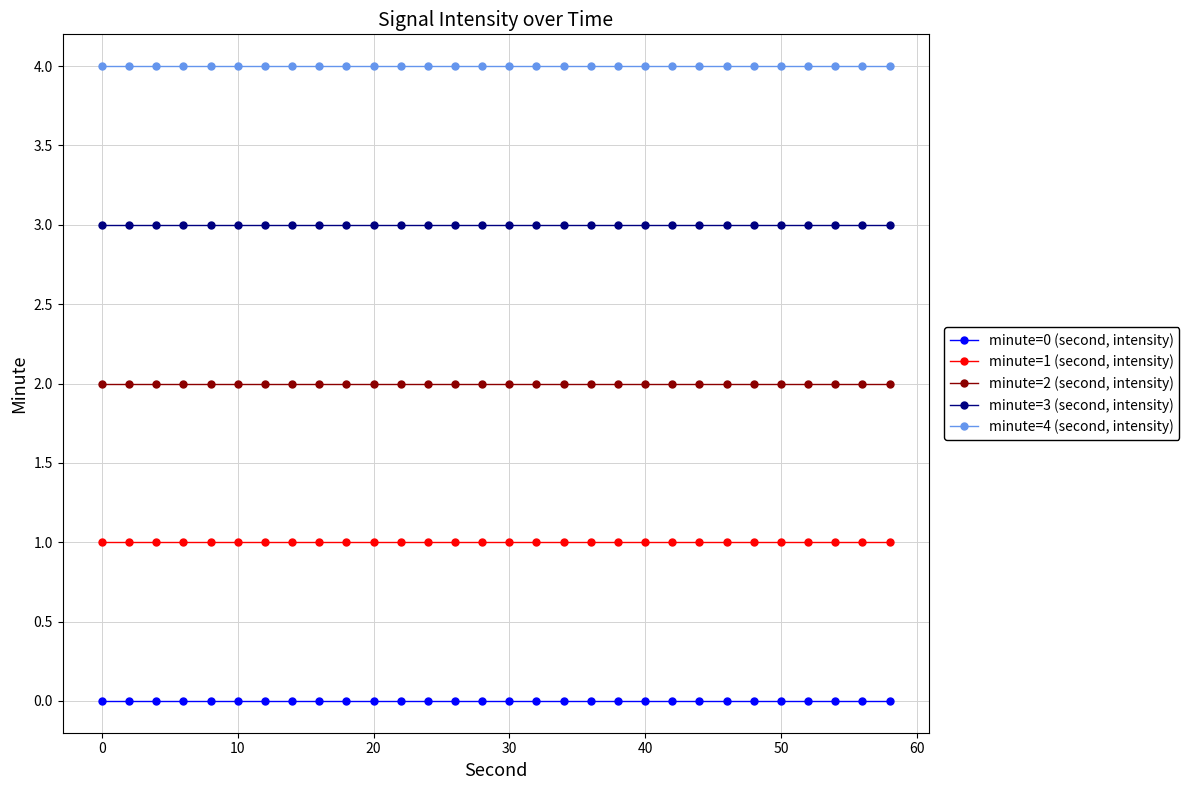

Which series has the largest total across all categories?

minute=4 (second, intensity)